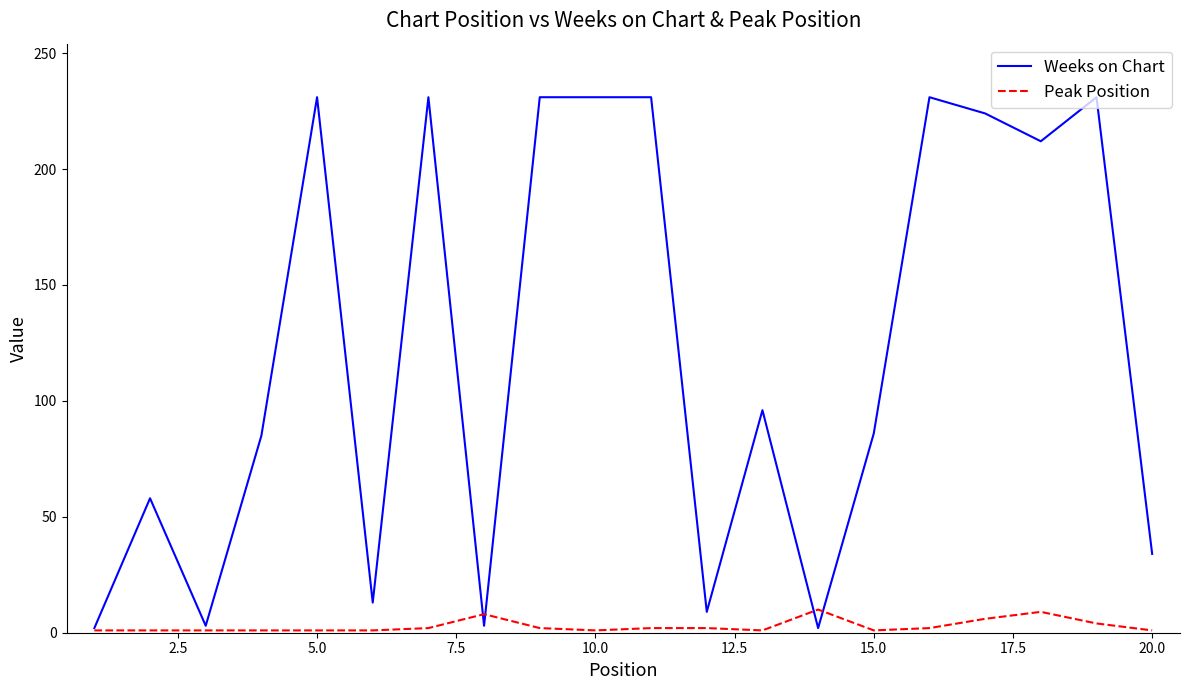

Which series has the widest spread of values?

Weeks on Chart